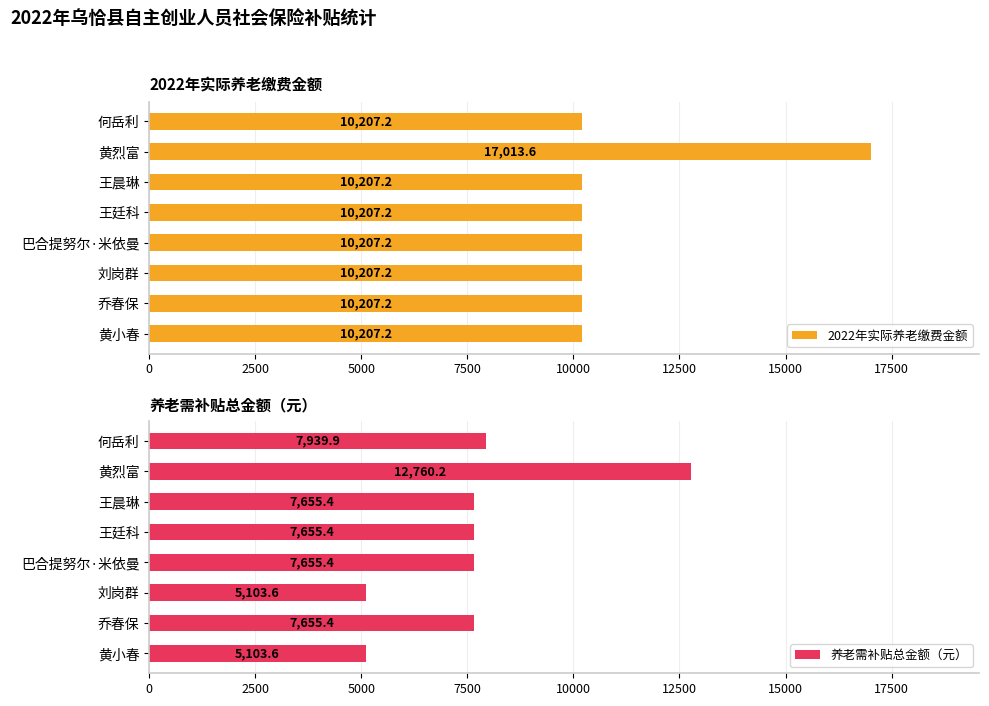

List the series in order of their overall mean, highest first.

2022年实际养老缴费金额, 养老需补贴总金额（元）